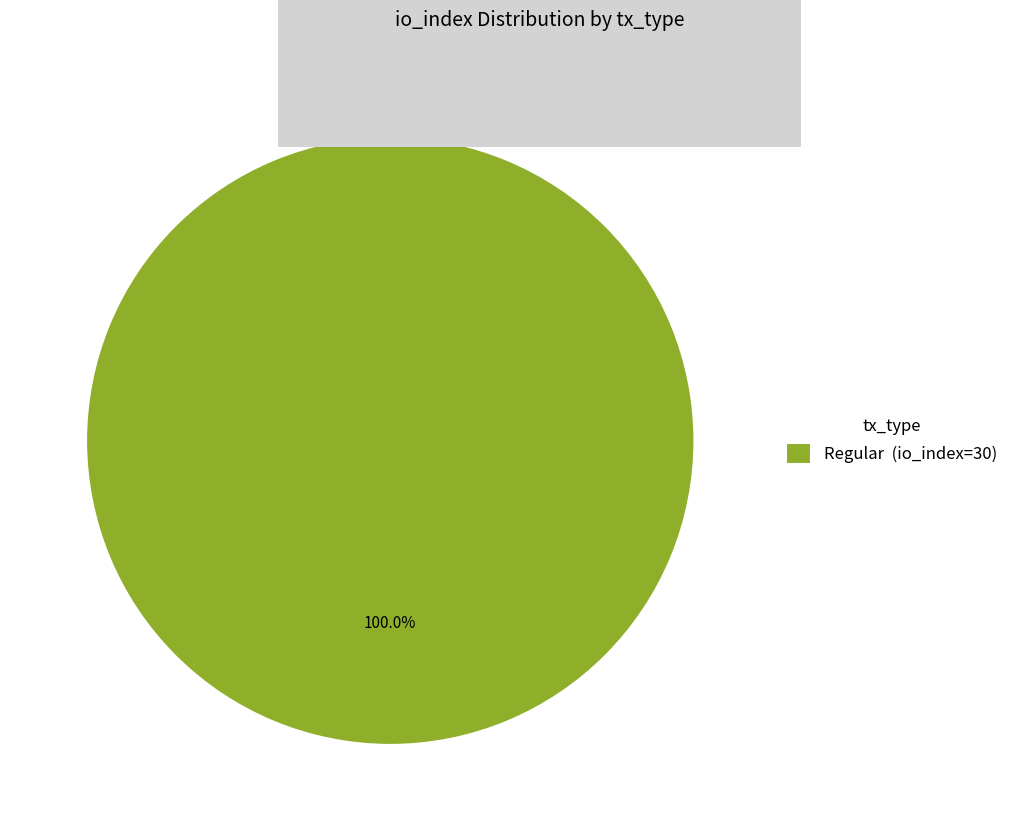

Rank the categories by value from highest to lowest.

Regular (io_index=30)